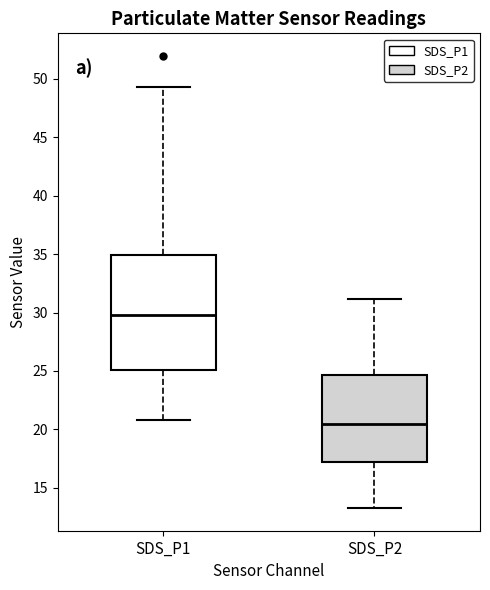

Where does the median line of the box for SDS_P2 sit on the y-axis? The values are not printed on the chart, so give them approximately, as read against the axis.

20.5